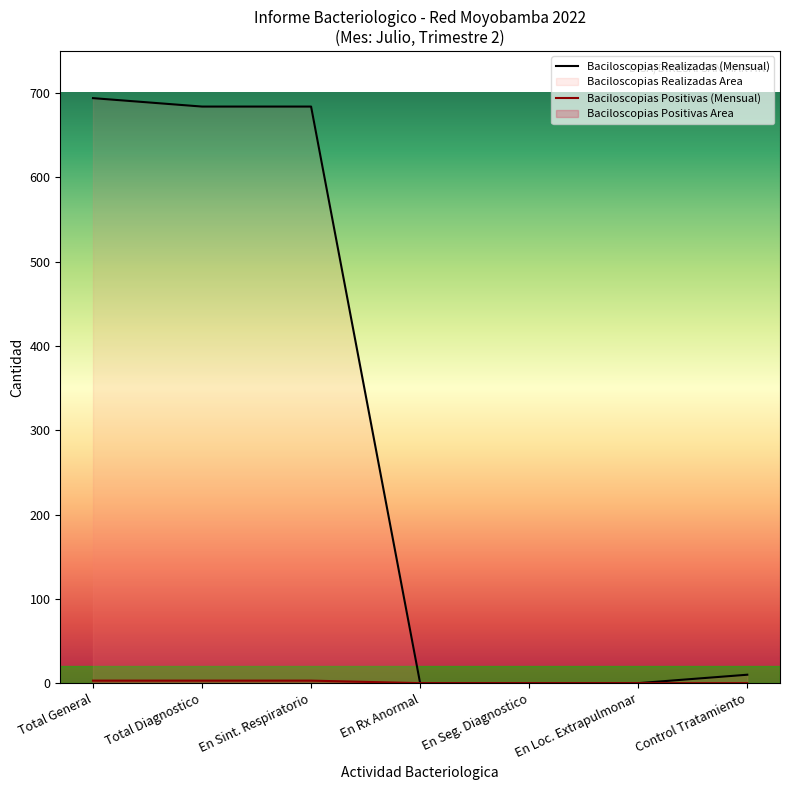

True or false: Baciloscopias Realizadas (Mensual) and Baciloscopias Positivas (Mensual) intersect in this chart.

False